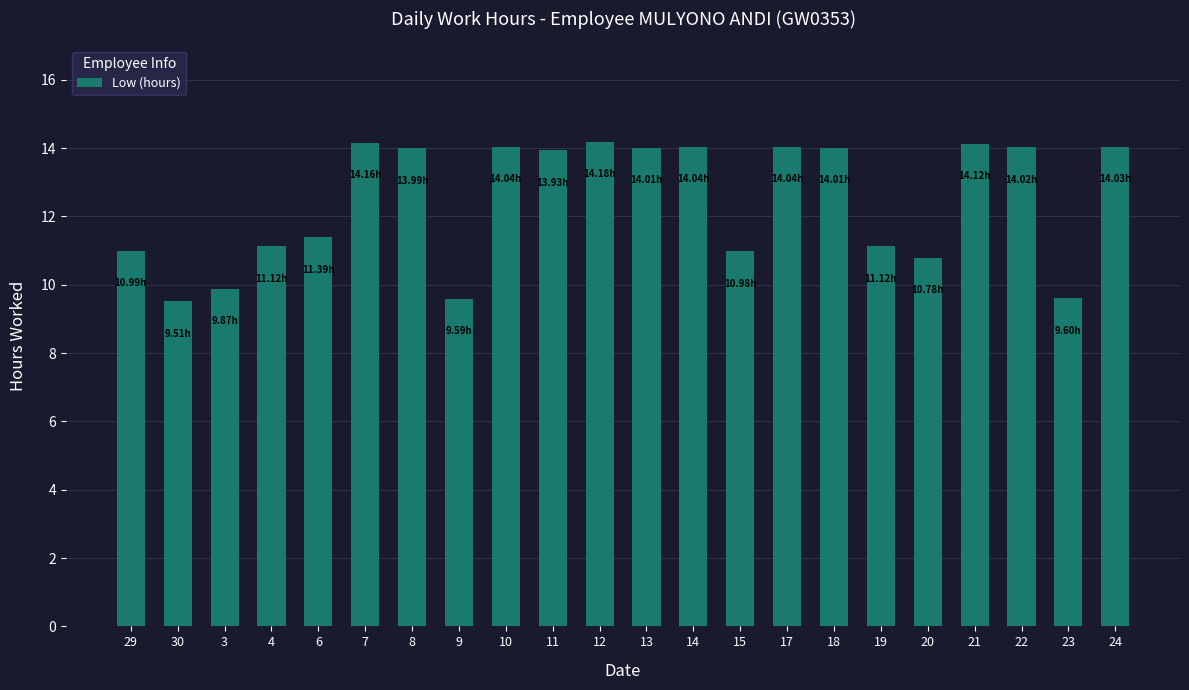

What is the value of the 17th bar from the left?

11.1